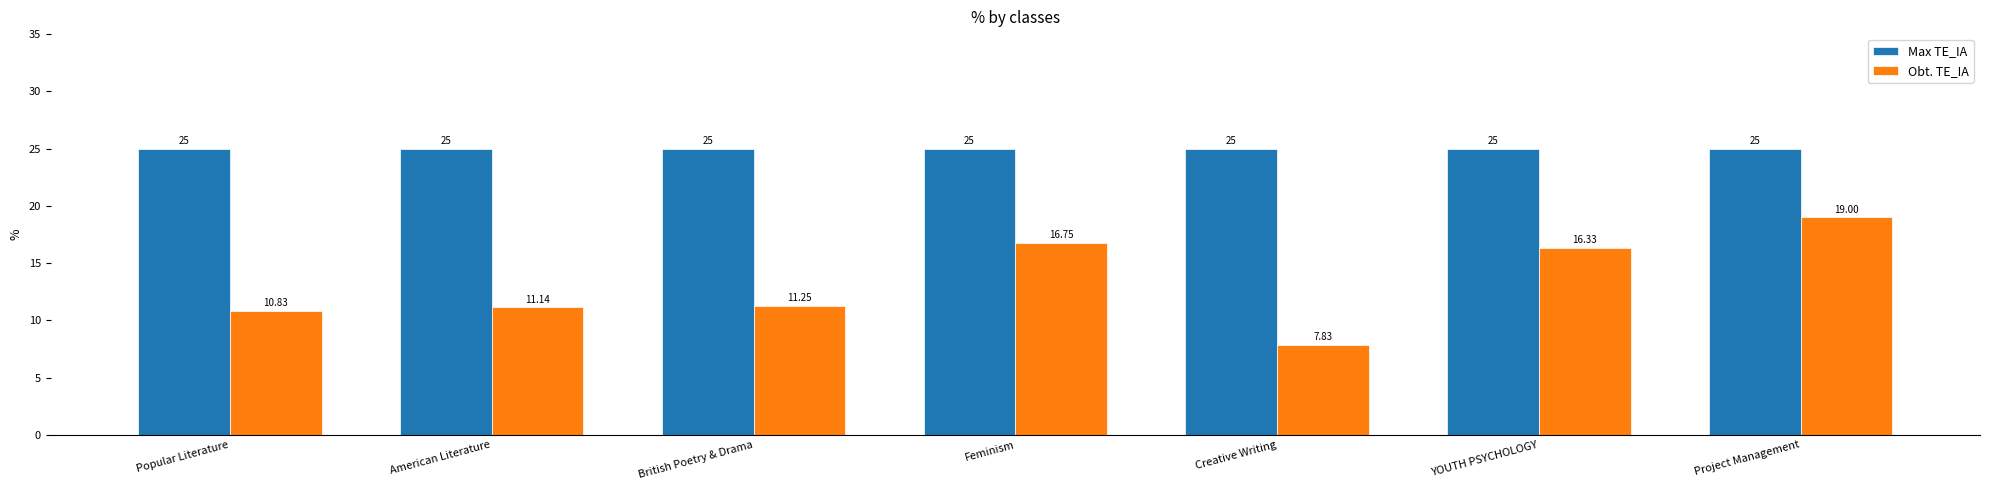

At which label does Obt. TE_IA reach its peak?

Project Management